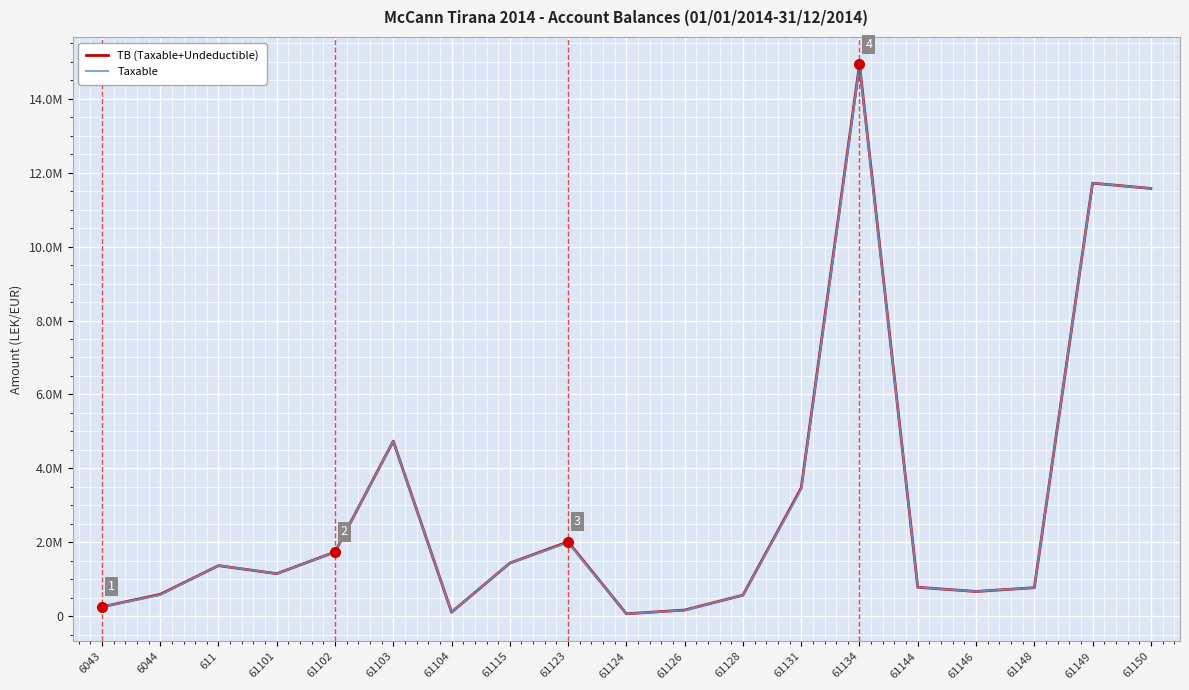

What is the difference between the highest and lowest values at 61103?

3920.0